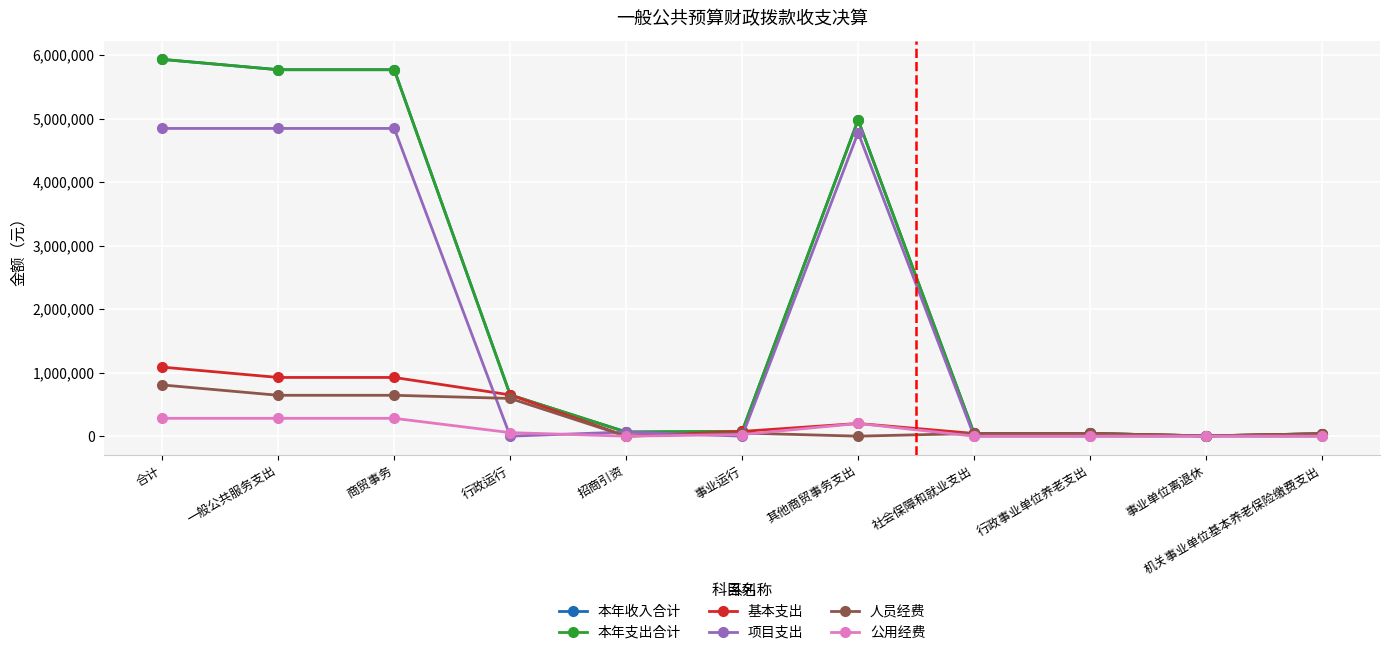

Is this an area chart (filled region under the line)?

No